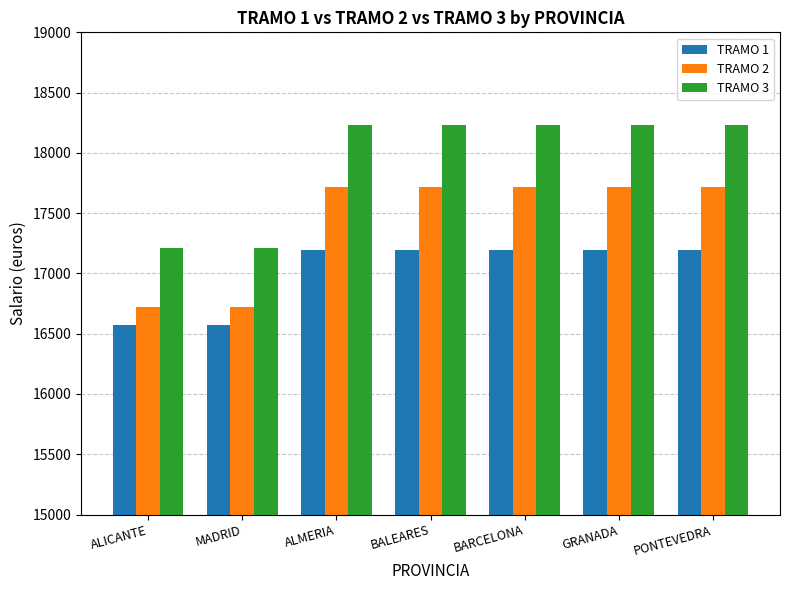

At how many categories does at least one series exceed 17290?

5